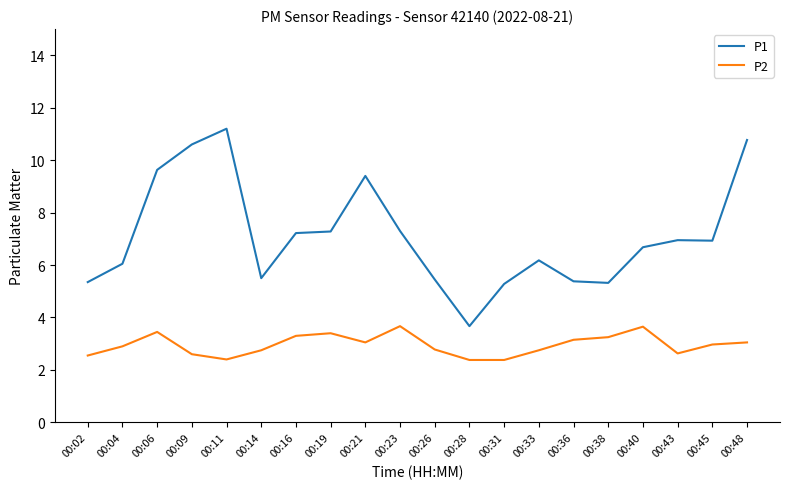

What is the sum of all P1 values?

142.1